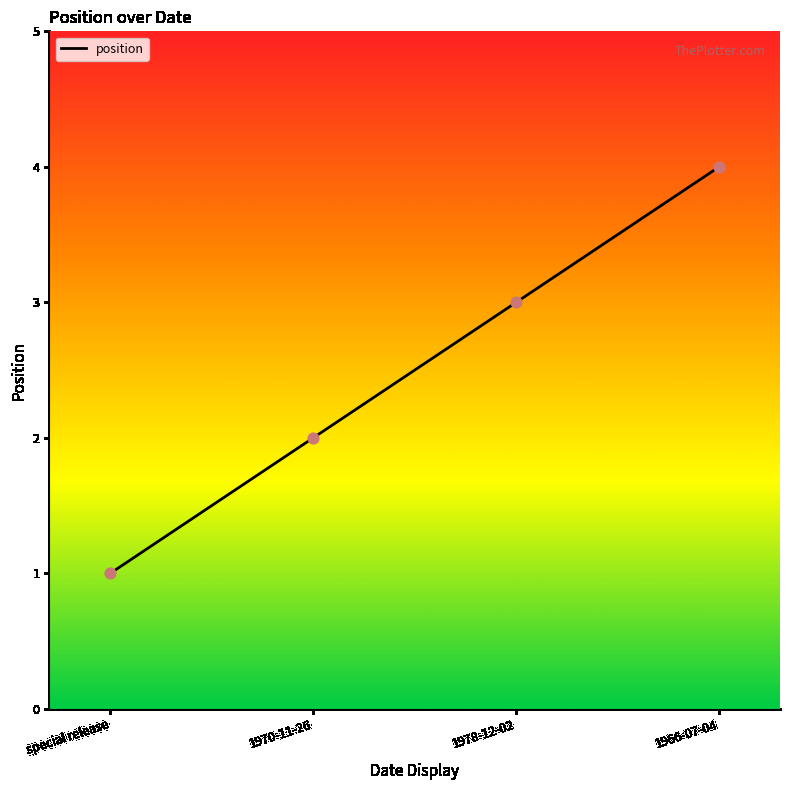

What is the change in value from special release to 1970-11-26?

+1